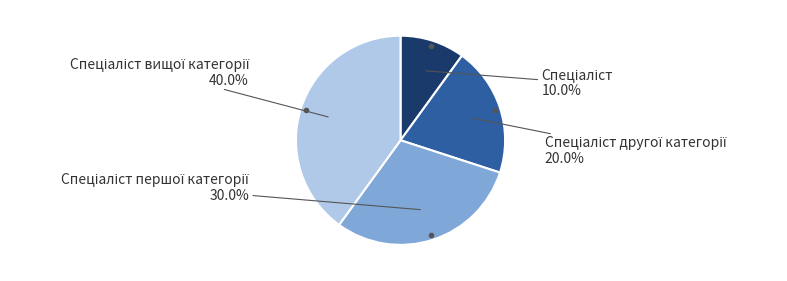

Is there any slice that represents more than half of the pie?

No